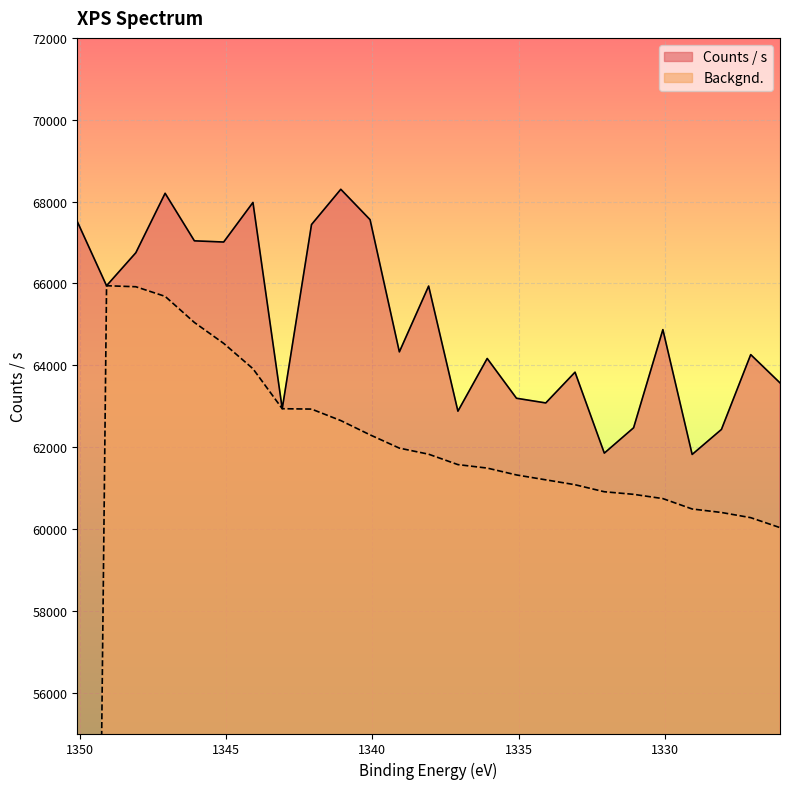

How many values in the Counts / s series are below 64326?

12